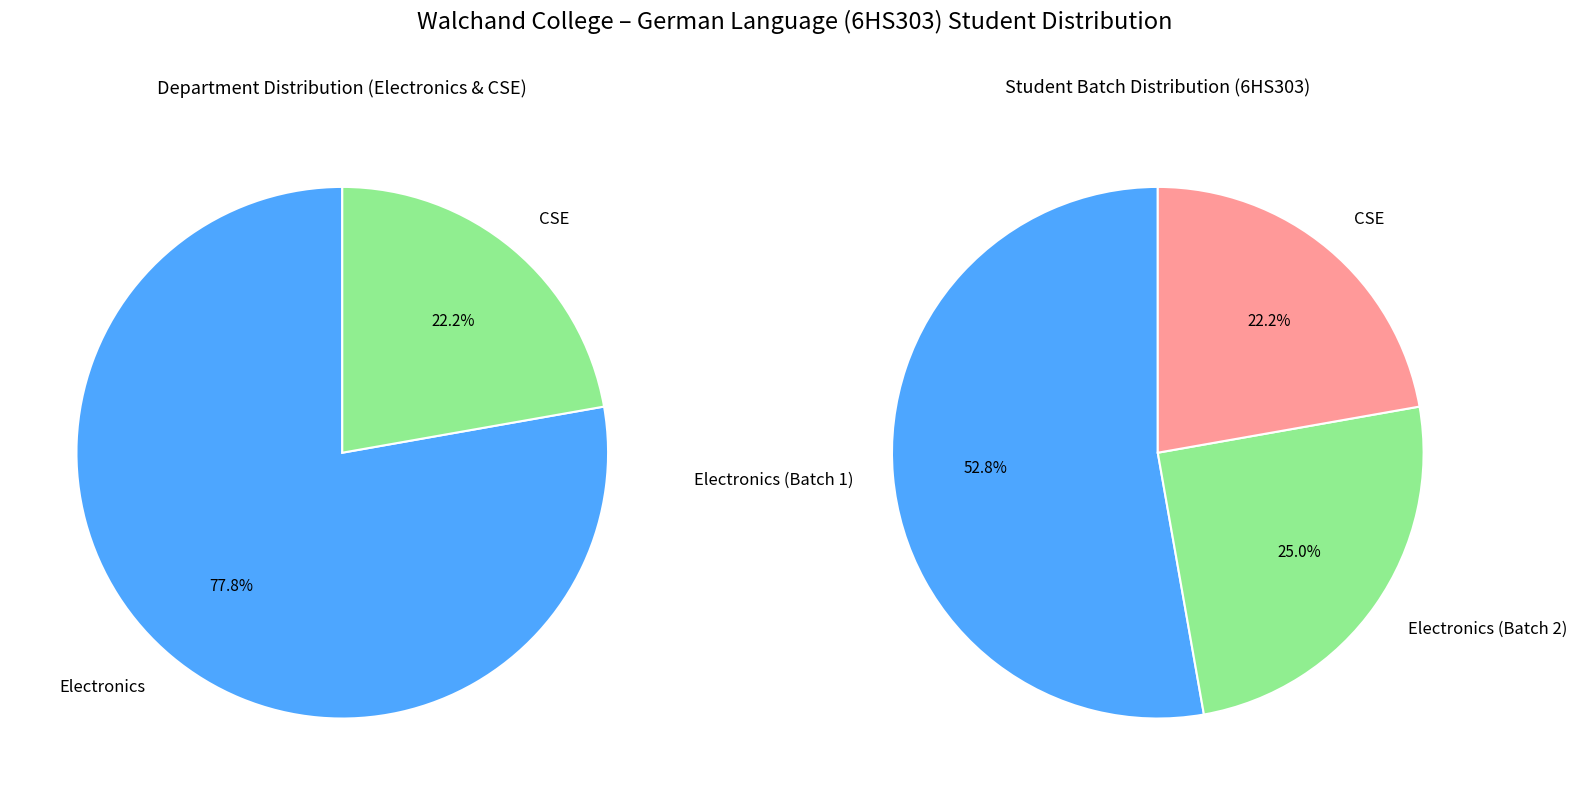

To the nearest percent, what is the average slice percentage?

50%